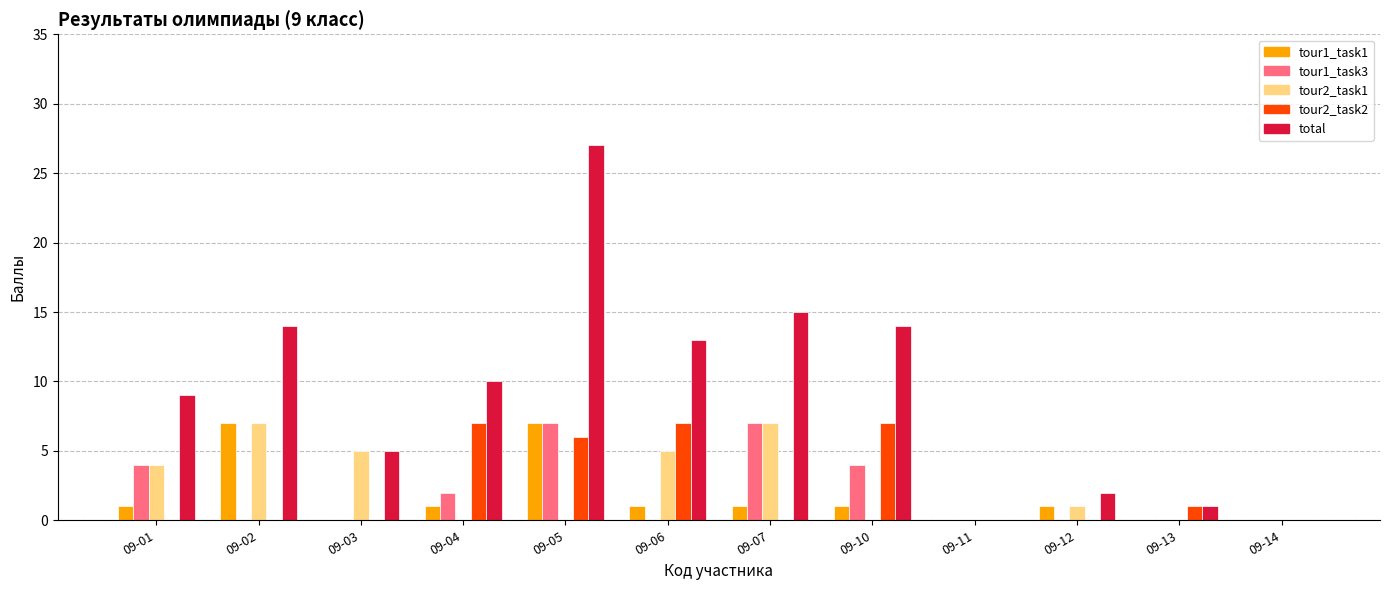

What is the greatest value displayed?

27